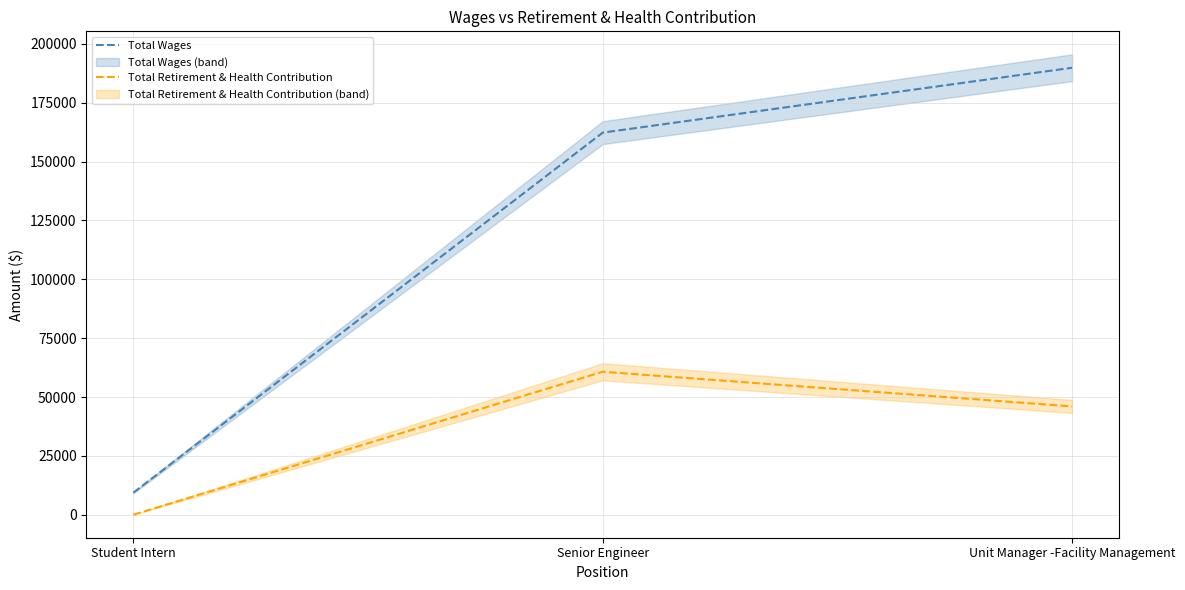

List the labels in order of Total Wages value, largest first.

Unit Manager -Facility Management, Senior Engineer, Student Intern